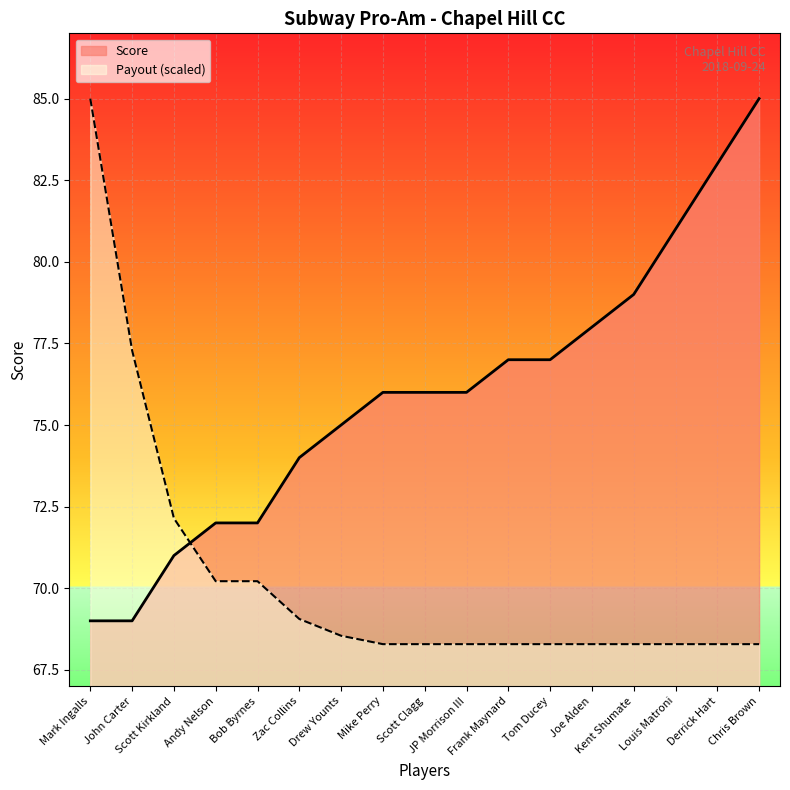

What is the maximum value shown in the chart?

85.0